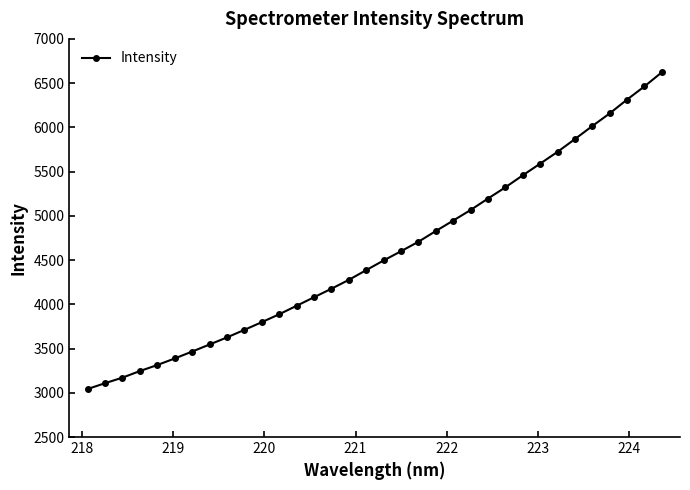

What is the sum of all values?

155583.8